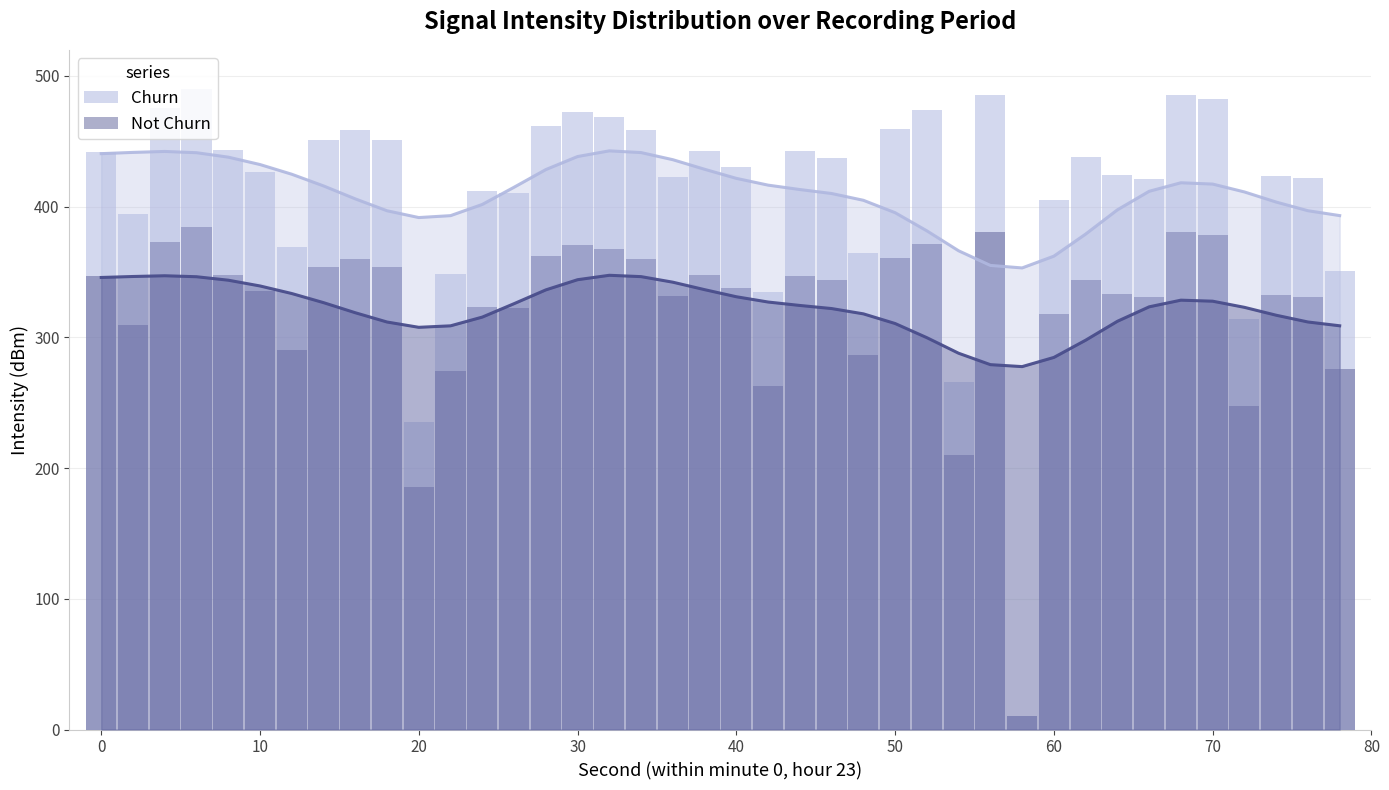

What is the difference between the maximum and minimum values in the Churn series?

480.0